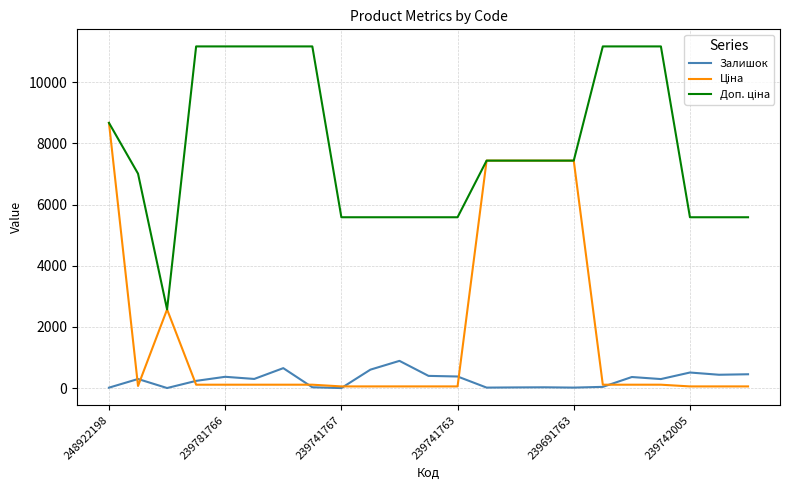

What is the maximum value for Залишок?

891.0